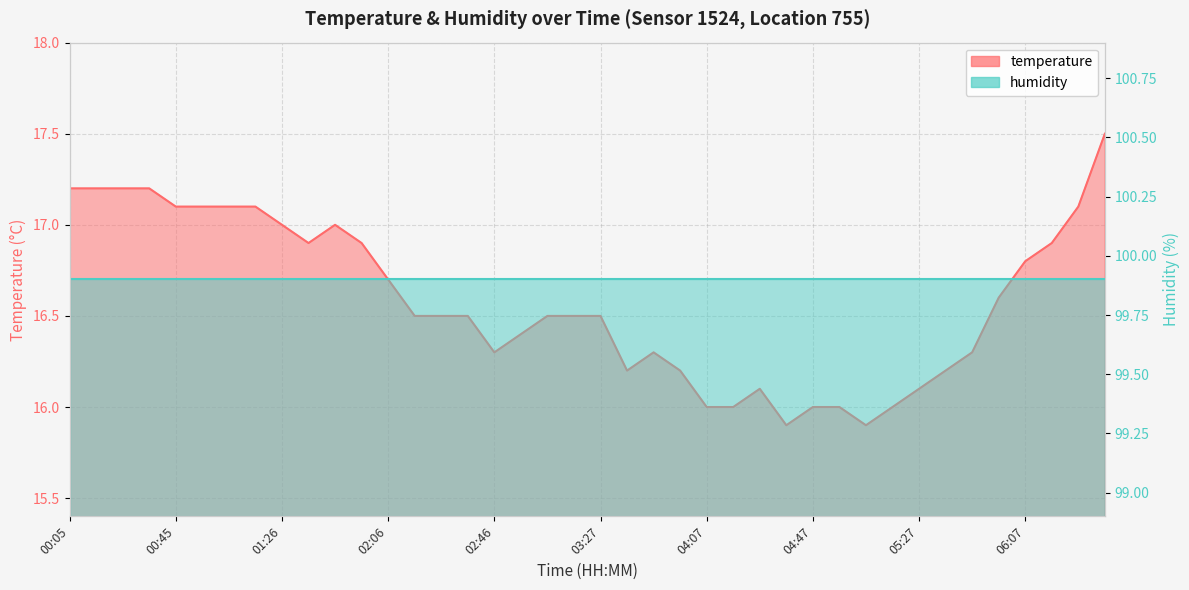

What is the label of the 12th point from the right?

04:47